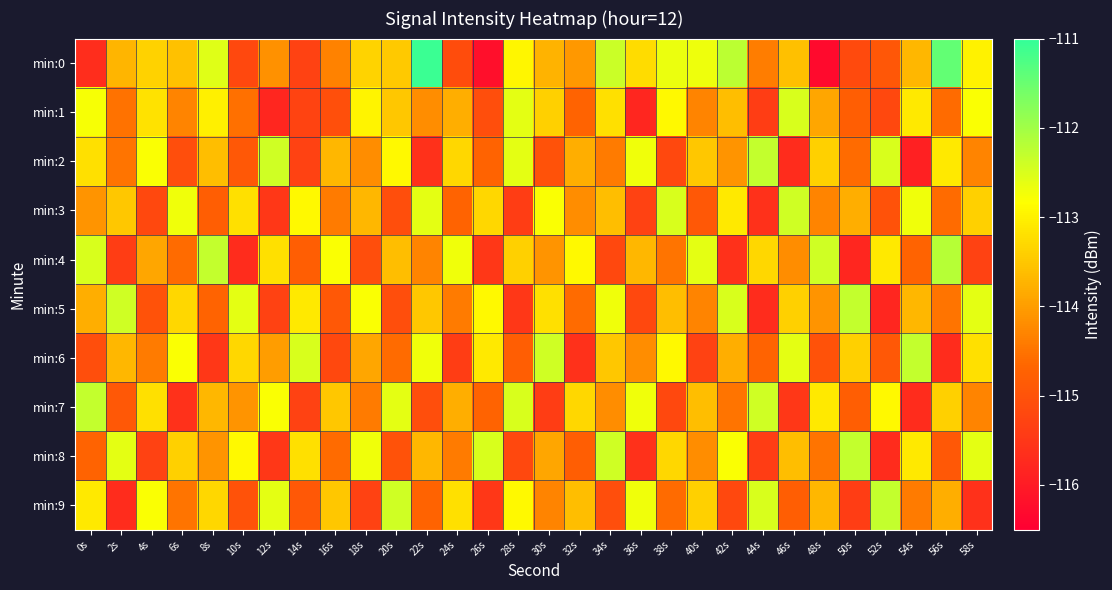

Reading left to right, transcribe all the data shown in this chart.

min:0: 0s=-115.7	2s=-113.7	4s=-113.4	6s=-113.6	8s=-112.6	10s=-115.2	12s=-114.2	14s=-115.3	16s=-114.3	18s=-113.4	20s=-113.5	22s=-111.1	24s=-115.1	26s=-116.2	28s=-112.9	30s=-113.7	32s=-114.1	34s=-112.4	36s=-113.2	38s=-112.7	40s=-112.7	42s=-112.2	44s=-114.4	46s=-113.6	48s=-116.3	50s=-115.2	52s=-114.9	54s=-113.7	56s=-111.4	58s=-113.0
min:1: 0s=-112.8	2s=-114.5	4s=-113.2	6s=-114.3	8s=-113.0	10s=-114.5	12s=-115.8	14s=-115.3	16s=-115.1	18s=-113.0	20s=-113.5	22s=-114.2	24s=-113.8	26s=-115.1	28s=-112.6	30s=-113.4	32s=-114.7	34s=-113.2	36s=-115.8	38s=-112.9	40s=-114.3	42s=-113.6	44s=-115.4	46s=-112.5	48s=-113.9	50s=-114.8	52s=-115.2	54s=-113.1	56s=-114.6	58s=-112.8
min:2: 0s=-113.2	2s=-114.5	4s=-112.8	6s=-115.1	8s=-113.6	10s=-114.9	12s=-112.4	14s=-115.3	16s=-113.7	18s=-114.2	20s=-112.9	22s=-115.6	24s=-113.3	26s=-114.7	28s=-112.6	30s=-115.0	32s=-113.8	34s=-114.4	36s=-112.7	38s=-115.2	40s=-113.5	42s=-114.1	44s=-112.3	46s=-115.7	48s=-113.4	50s=-114.6	52s=-112.5	54s=-115.9	56s=-113.1	58s=-114.3
min:3: 0s=-114.1	2s=-113.5	4s=-115.2	6s=-112.7	8s=-114.8	10s=-113.2	12s=-115.5	14s=-112.9	16s=-114.4	18s=-113.7	20s=-115.1	22s=-112.6	24s=-114.7	26s=-113.3	28s=-115.4	30s=-112.8	32s=-114.2	34s=-113.6	36s=-115.3	38s=-112.5	40s=-114.9	42s=-113.1	44s=-115.6	46s=-112.4	48s=-114.3	50s=-113.8	52s=-115.0	54s=-112.7	56s=-114.6	58s=-113.4
min:4: 0s=-112.5	2s=-115.4	4s=-113.9	6s=-114.6	8s=-112.3	10s=-115.7	12s=-113.2	14s=-114.8	16s=-112.8	18s=-115.1	20s=-113.6	22s=-114.3	24s=-112.7	26s=-115.5	28s=-113.4	30s=-114.1	32s=-112.9	34s=-115.2	36s=-113.7	38s=-114.5	40s=-112.6	42s=-115.6	44s=-113.3	46s=-114.2	48s=-112.4	50s=-115.8	52s=-113.1	54s=-114.7	56s=-112.2	58s=-115.3
min:5: 0s=-113.8	2s=-112.4	4s=-115.0	6s=-113.3	8s=-114.7	10s=-112.6	12s=-115.3	14s=-113.1	16s=-114.9	18s=-112.8	20s=-115.1	22s=-113.5	24s=-114.4	26s=-112.9	28s=-115.5	30s=-113.2	32s=-114.6	34s=-112.7	36s=-115.2	38s=-113.6	40s=-114.3	42s=-112.5	44s=-115.7	46s=-113.4	48s=-114.1	50s=-112.3	52s=-115.8	54s=-113.7	56s=-114.5	58s=-112.6
min:6: 0s=-115.1	2s=-113.7	4s=-114.4	6s=-112.8	8s=-115.5	10s=-113.3	12s=-114.0	14s=-112.5	16s=-115.2	18s=-113.9	20s=-114.6	22s=-112.7	24s=-115.4	26s=-113.1	28s=-114.8	30s=-112.4	32s=-115.6	34s=-113.5	36s=-114.2	38s=-112.9	40s=-115.3	42s=-113.8	44s=-114.7	46s=-112.6	48s=-115.0	50s=-113.4	52s=-114.9	54s=-112.3	56s=-115.7	58s=-113.2
min:7: 0s=-112.3	2s=-114.9	4s=-113.2	6s=-115.6	8s=-113.7	10s=-114.1	12s=-112.8	14s=-115.3	16s=-113.5	18s=-114.4	20s=-112.6	22s=-115.1	24s=-113.8	26s=-114.7	28s=-112.5	30s=-115.4	32s=-113.3	34s=-114.2	36s=-112.7	38s=-115.2	40s=-113.6	42s=-114.5	44s=-112.4	46s=-115.5	48s=-113.1	50s=-114.8	52s=-112.9	54s=-115.7	56s=-113.4	58s=-114.3
min:8: 0s=-114.7	2s=-112.6	4s=-115.3	6s=-113.4	8s=-114.1	10s=-112.9	12s=-115.5	14s=-113.2	16s=-114.6	18s=-112.7	20s=-115.0	22s=-113.7	24s=-114.4	26s=-112.5	28s=-115.2	30s=-113.9	32s=-114.8	34s=-112.4	36s=-115.6	38s=-113.3	40s=-114.2	42s=-112.8	44s=-115.4	46s=-113.6	48s=-114.5	50s=-112.3	52s=-115.7	54s=-113.1	56s=-114.9	58s=-112.6
min:9: 0s=-113.1	2s=-115.7	4s=-112.8	6s=-114.5	8s=-113.3	10s=-115.0	12s=-112.6	14s=-114.9	16s=-113.5	18s=-115.3	20s=-112.4	22s=-114.7	24s=-113.2	26s=-115.5	28s=-112.9	30s=-114.3	32s=-113.6	34s=-115.1	36s=-112.7	38s=-114.6	40s=-113.4	42s=-115.2	44s=-112.5	46s=-114.8	48s=-113.7	50s=-115.4	52s=-112.3	54s=-114.4	56s=-113.8	58s=-115.6